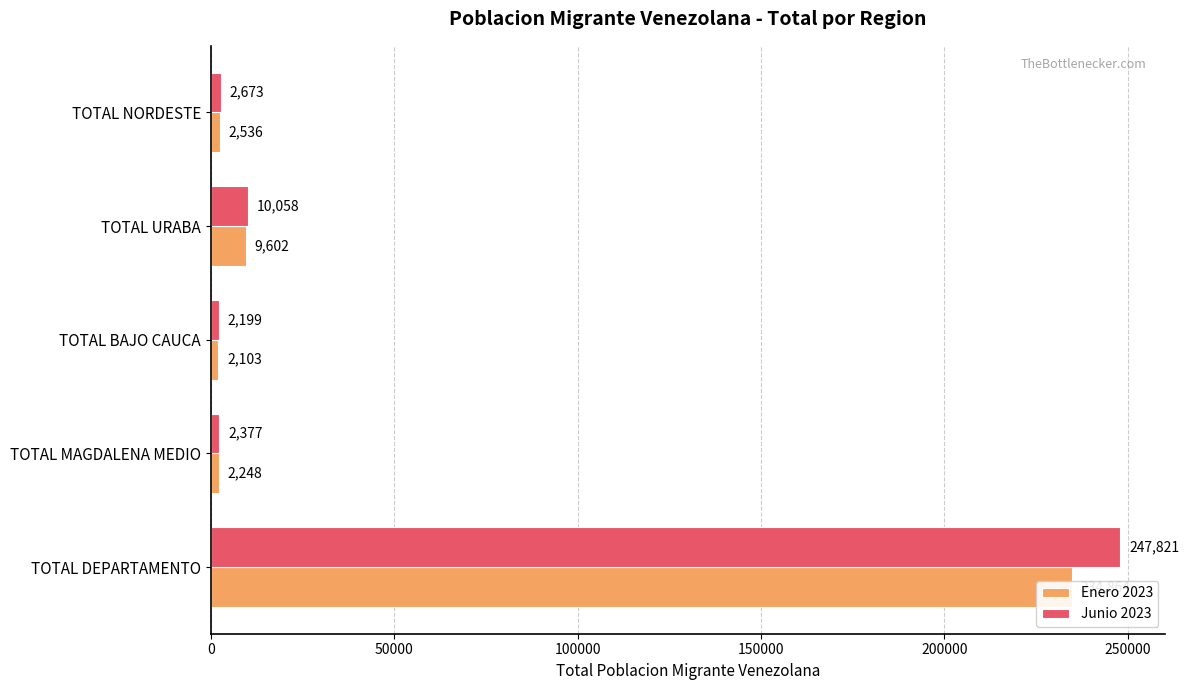

Which series has the largest range (max minus min)?

Junio 2023